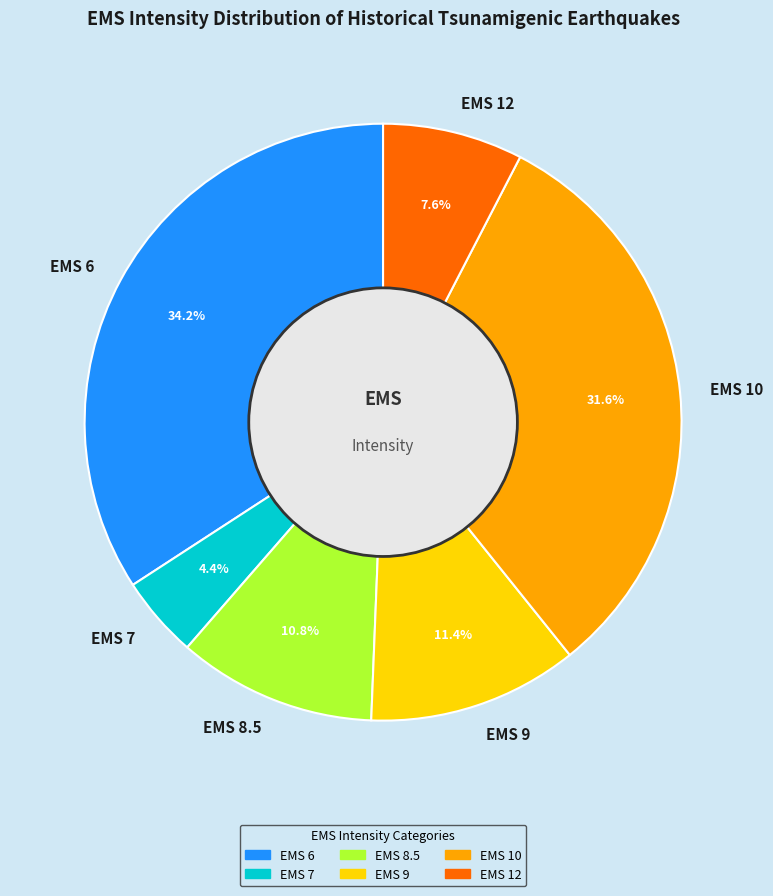

How many slices are in this pie chart?

6